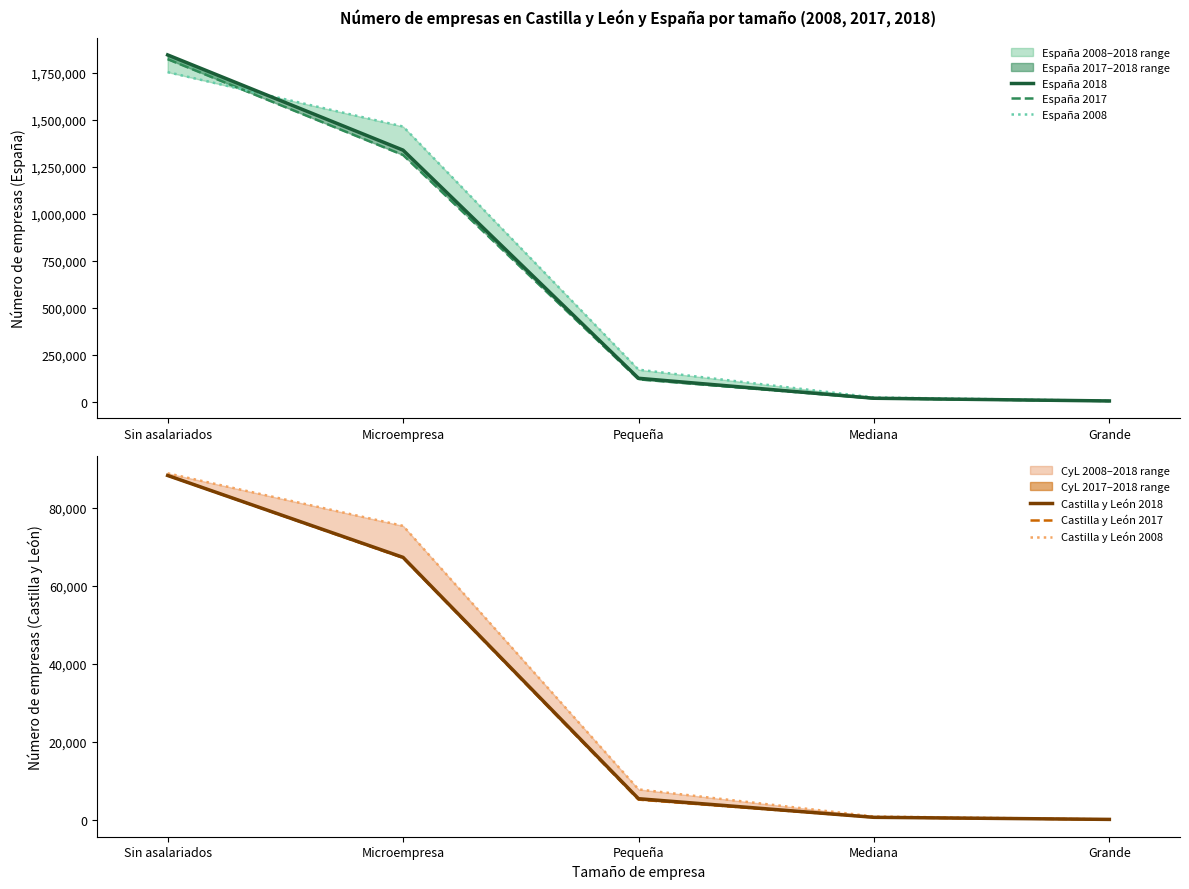

The value of Castilla y León 2018 at Pequeña is 2730. True or false?

False